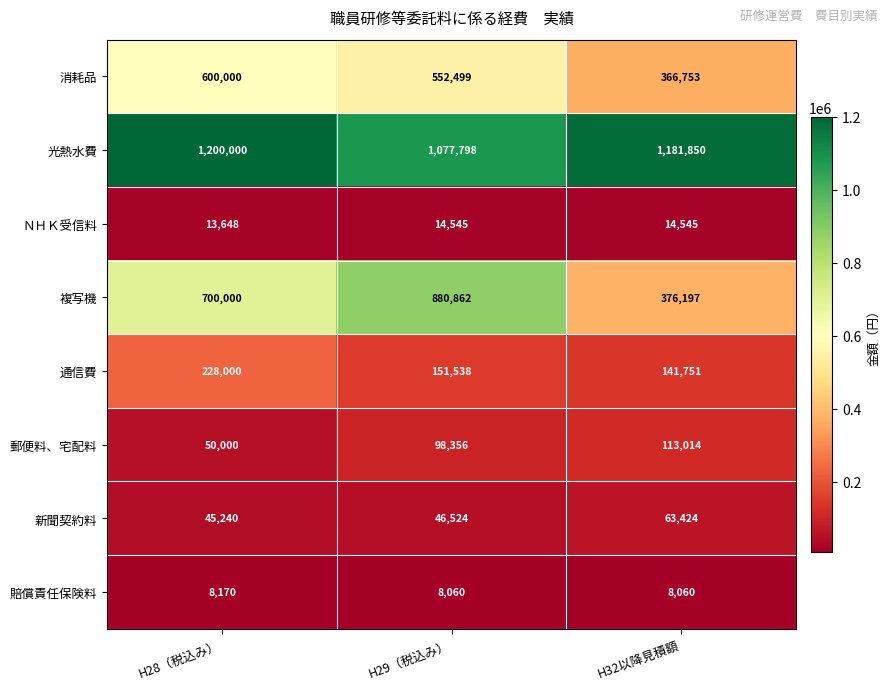

What is the difference between the 郵便料、宅配料 values at H28（税込み） and H29（税込み）?

48356